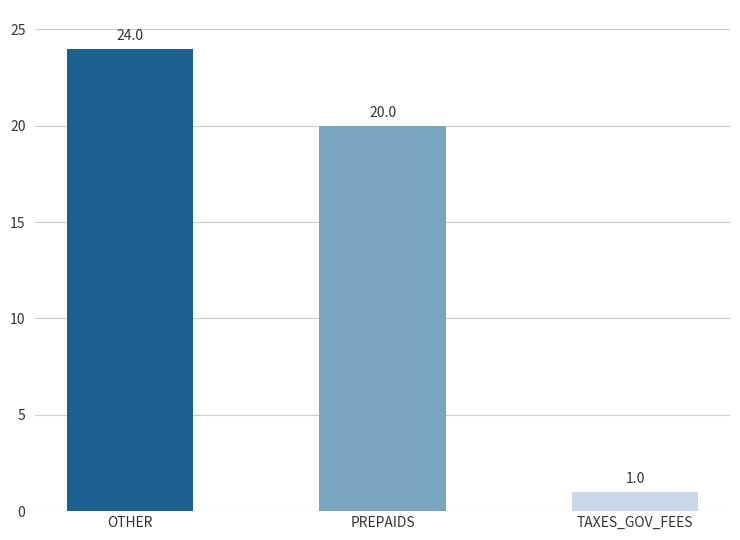

What is the label of the 2nd bar from the right?

PREPAIDS